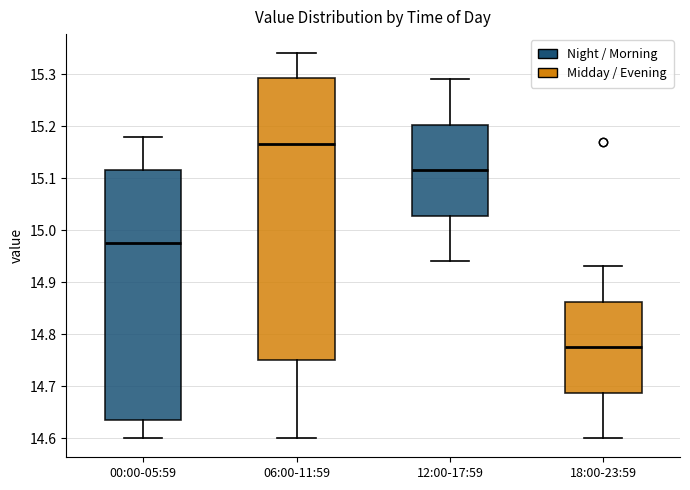

Where does the lower whisker of the box for 18:00-23:59 end on the y-axis? The values are not printed on the chart, so give them approximately, as read against the axis.

14.60